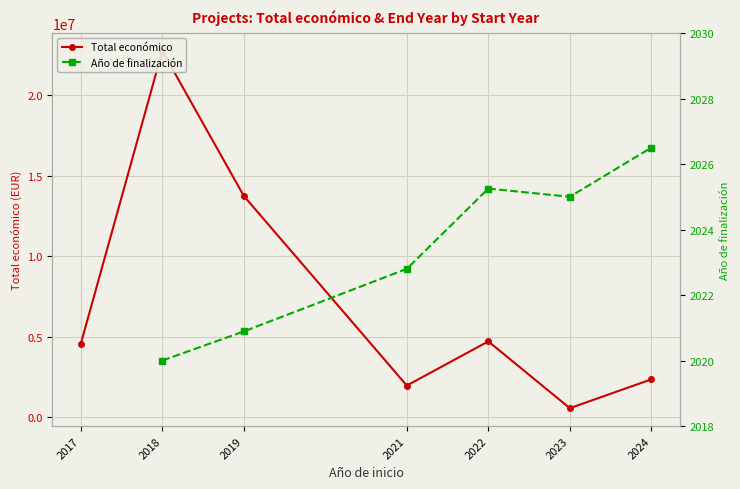

At which label does Total económico reach its peak?

2018